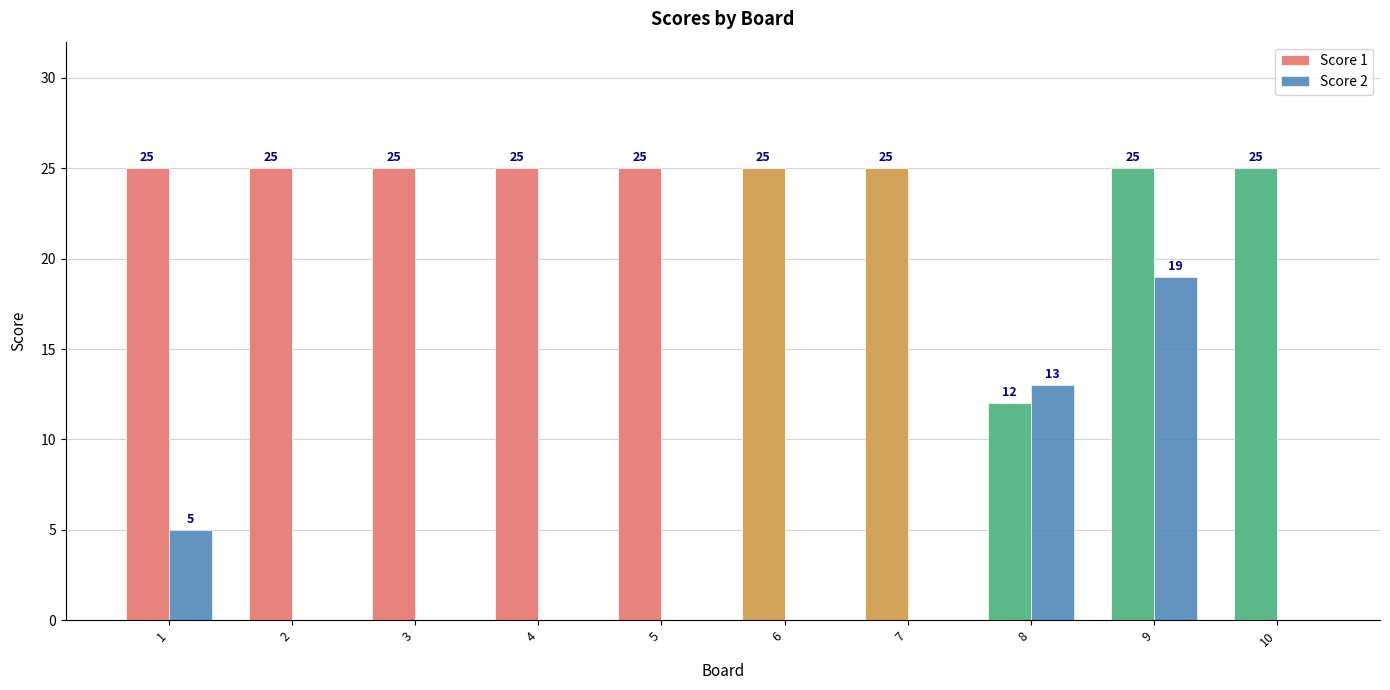

Between 8 and 9, which series saw the biggest shift?

Score 1